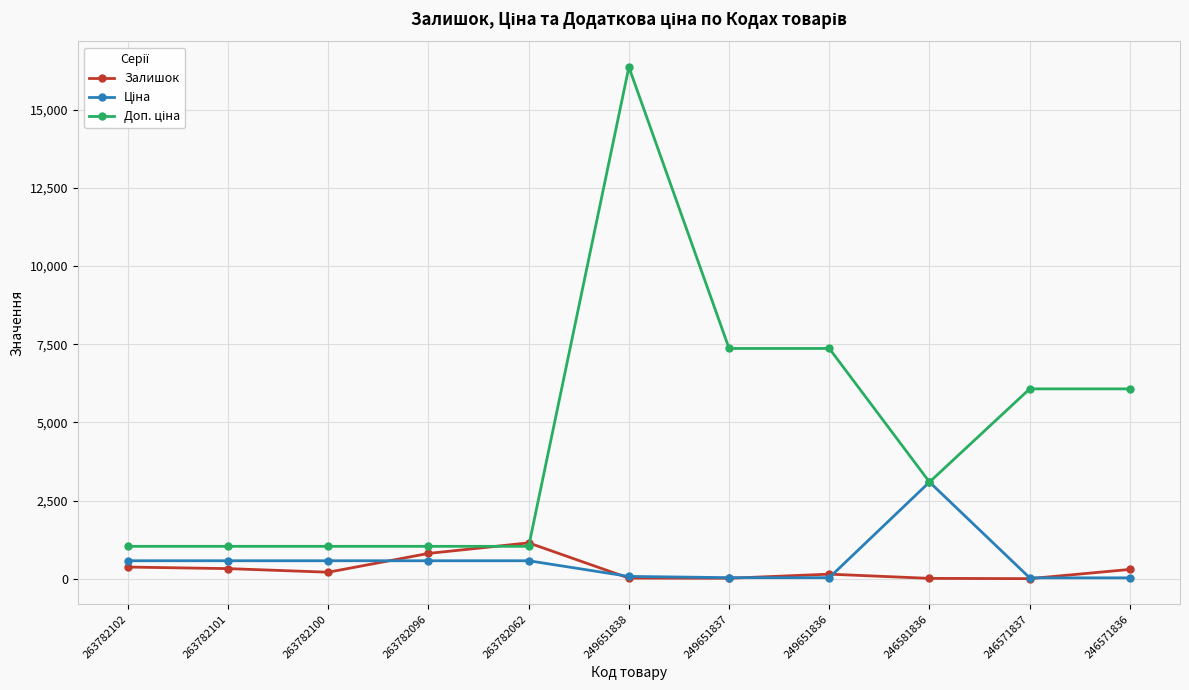

Is it true that Залишок equals 1921.4 at 263782062?

False